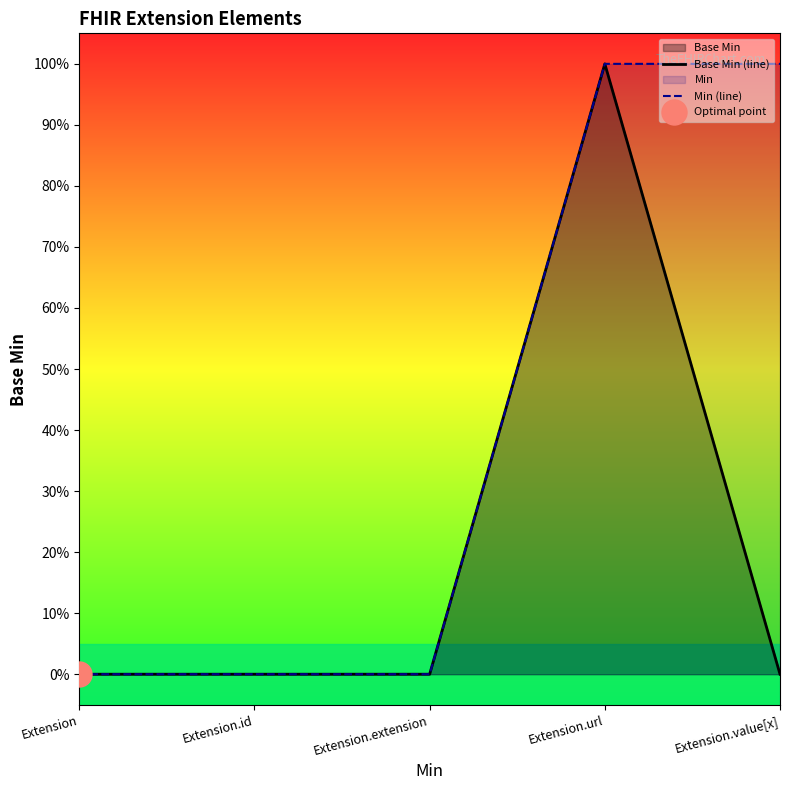

Does the chart have visible grid lines?

No